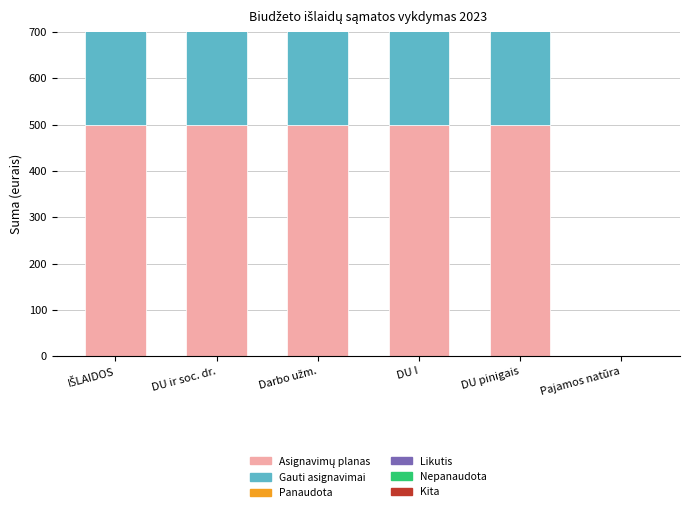

What is the label of the 6th bar from the right?

IŠLAIDOS